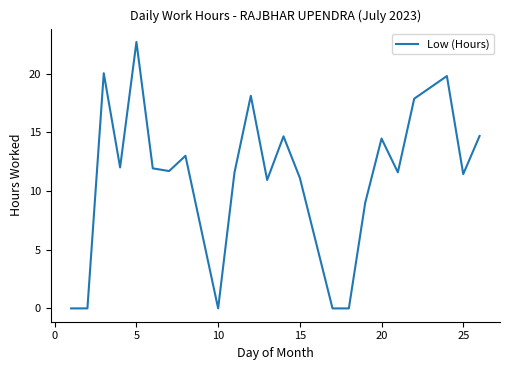

What is the greatest value displayed?

22.7